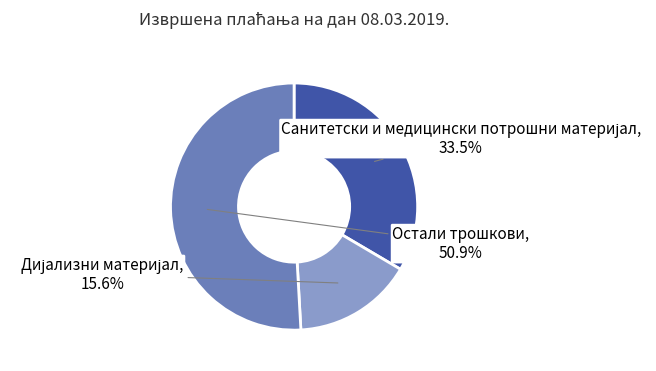

Does Остали трошкови account for over 50% of the chart?

Yes